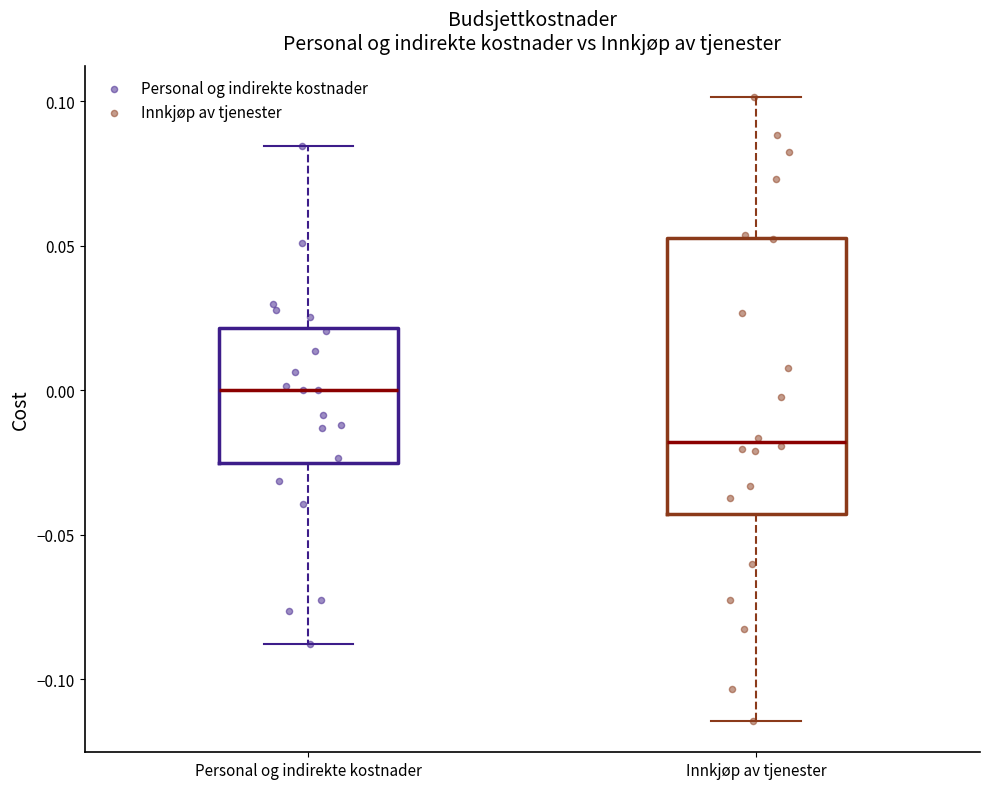

Reading left to right, read every box against the y-axis: the position of its median line, the range the box covers, and the ends of its whiskers. The values are not printed on the chart, so give them approximately, as read against the axis.

Personal og indirekte kostnader: median 0.000, box -0.025 to 0.020, whiskers -0.090 to 0.085
Innkjøp av tjenester: median -0.020, box -0.045 to 0.055, whiskers -0.115 to 0.100